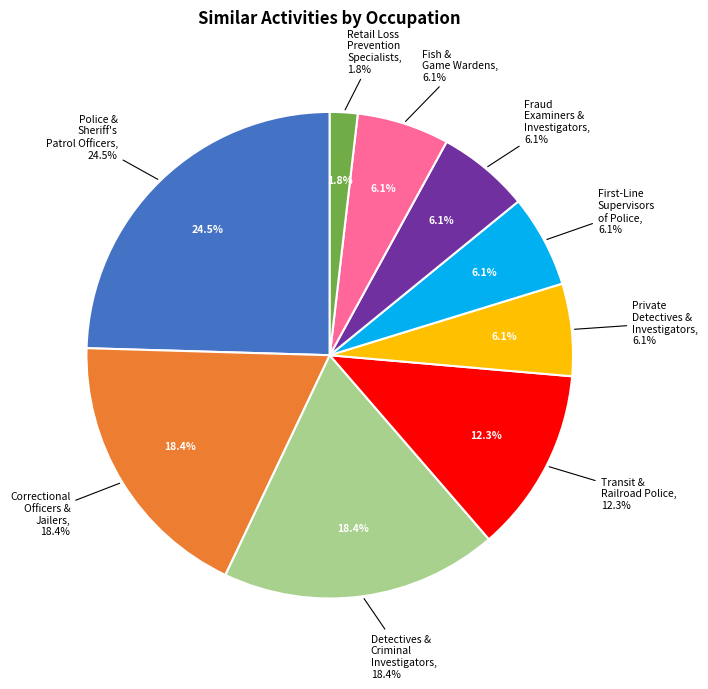

Approximately how many times larger is the value at Fish and Game Wardens compared to Police and Sheriff's Patrol Officers?

0.2